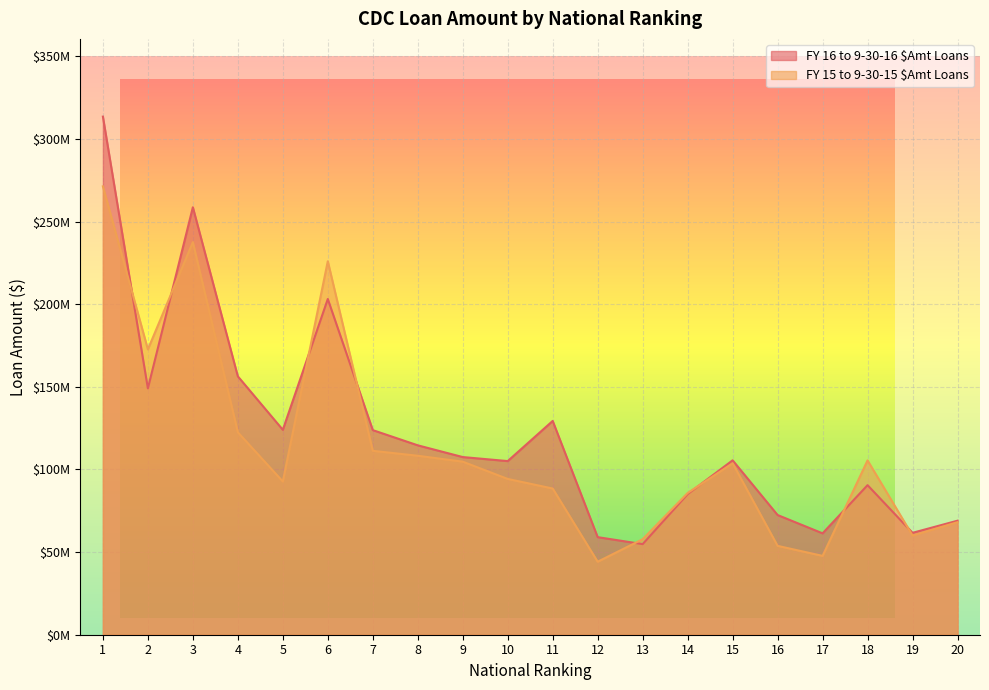

What is the difference between the FY 16 to 9-30-16 $Amt Loans values at 15 and 2?

43537000